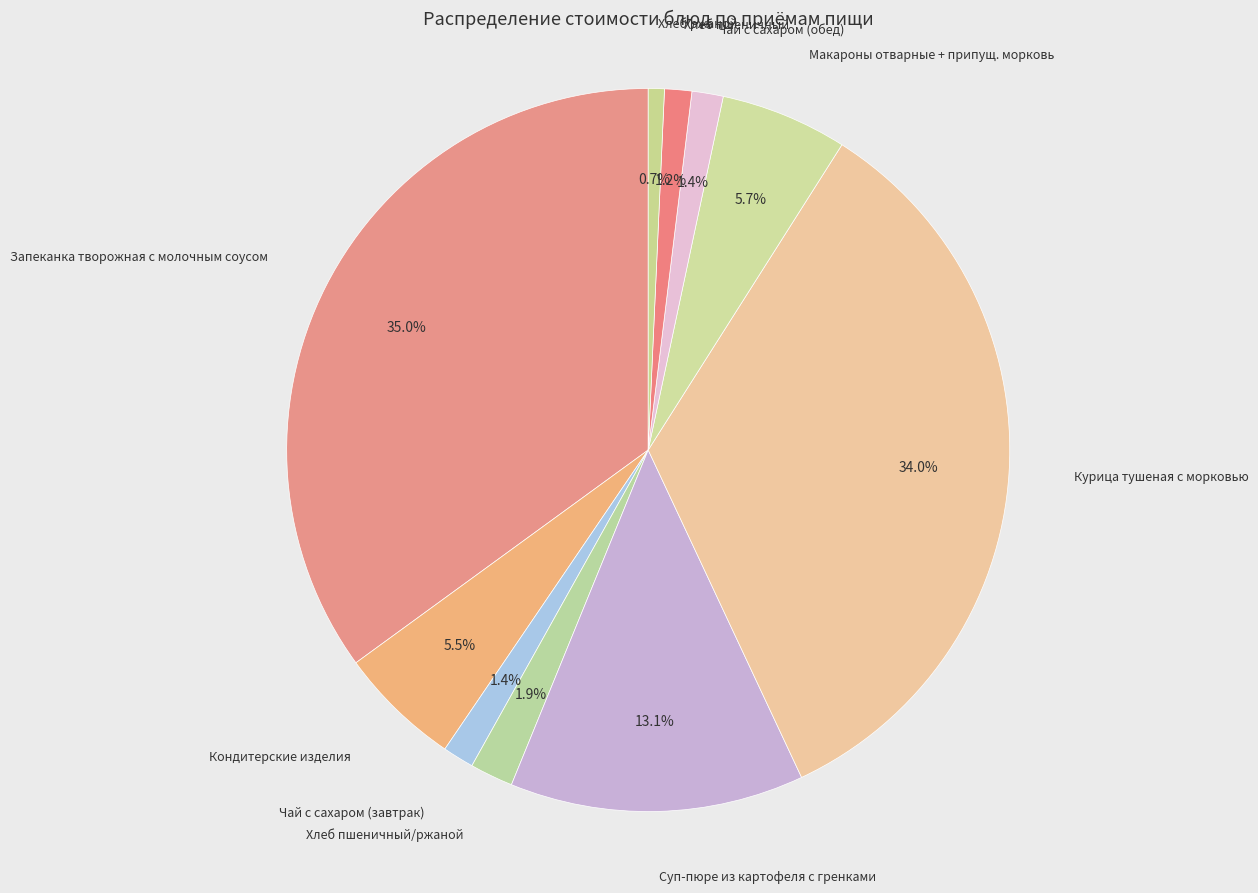

What is the largest slice in the pie chart?

Запеканка творожная с молочным соусом